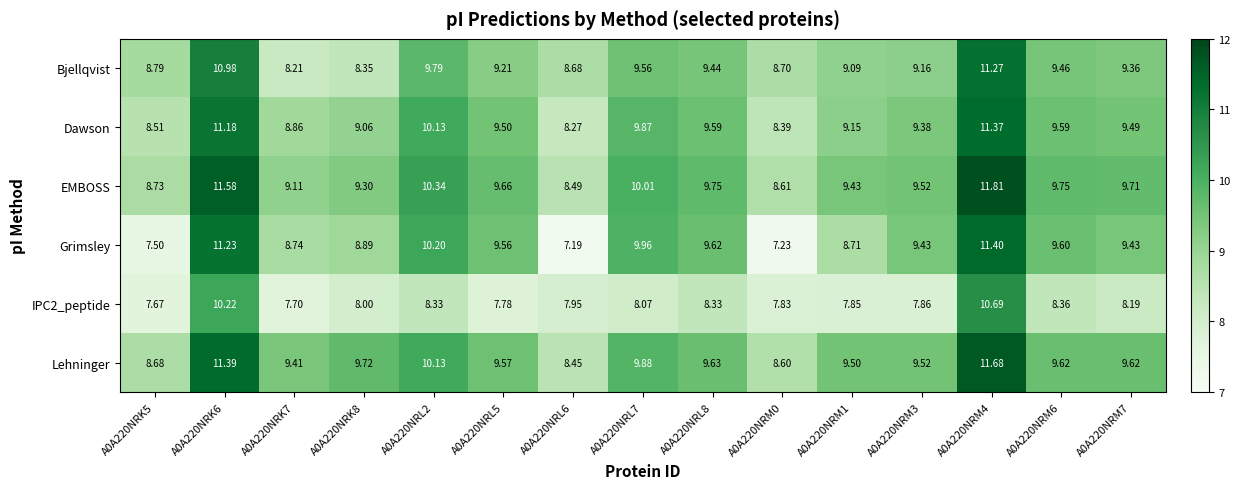

Which series has the largest range (max minus min)?

Grimsley